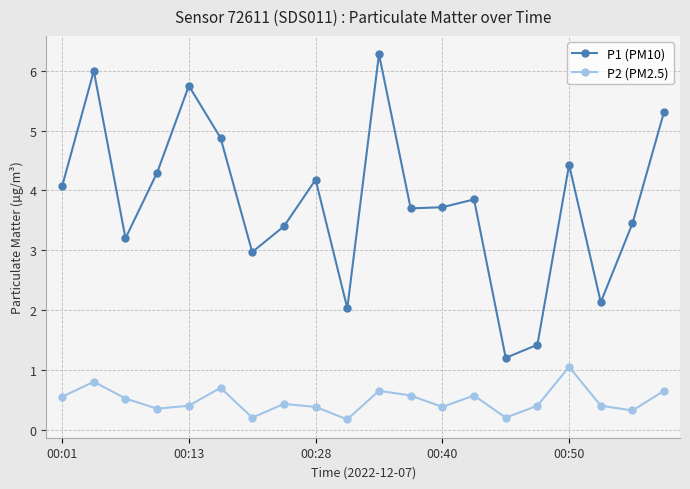

Which series has the largest total across all categories?

P1 (PM10)